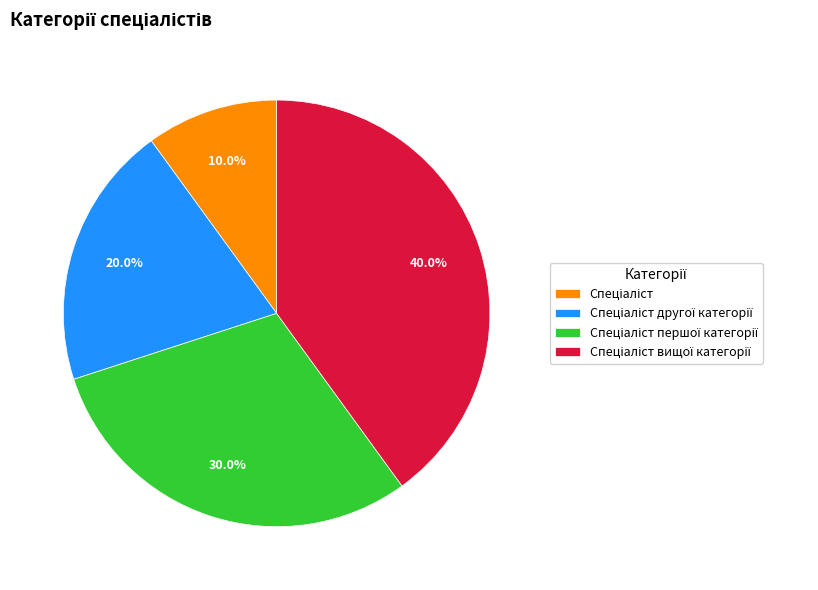

How many segments does this pie chart have?

4